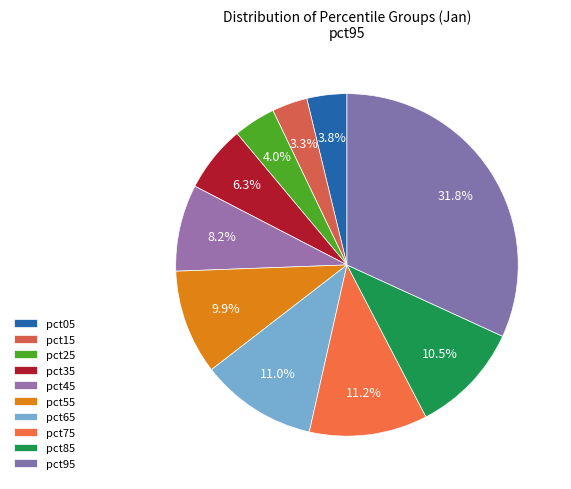

What percentage is the pct45 slice, to the nearest percent?

8%